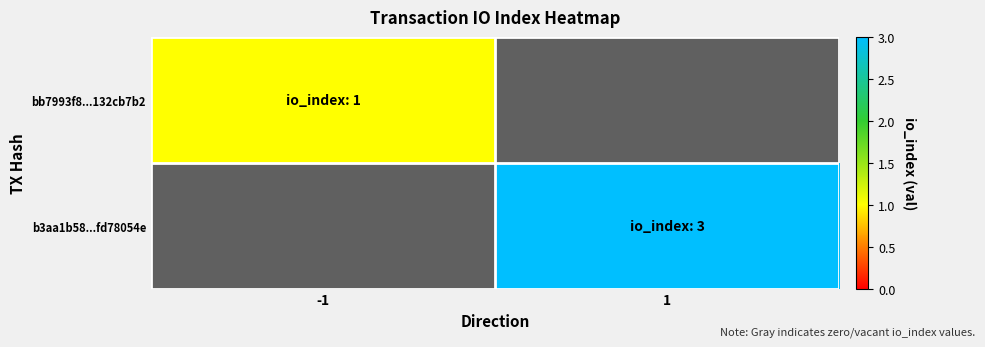

At how many categories does at least one series exceed 1?

1